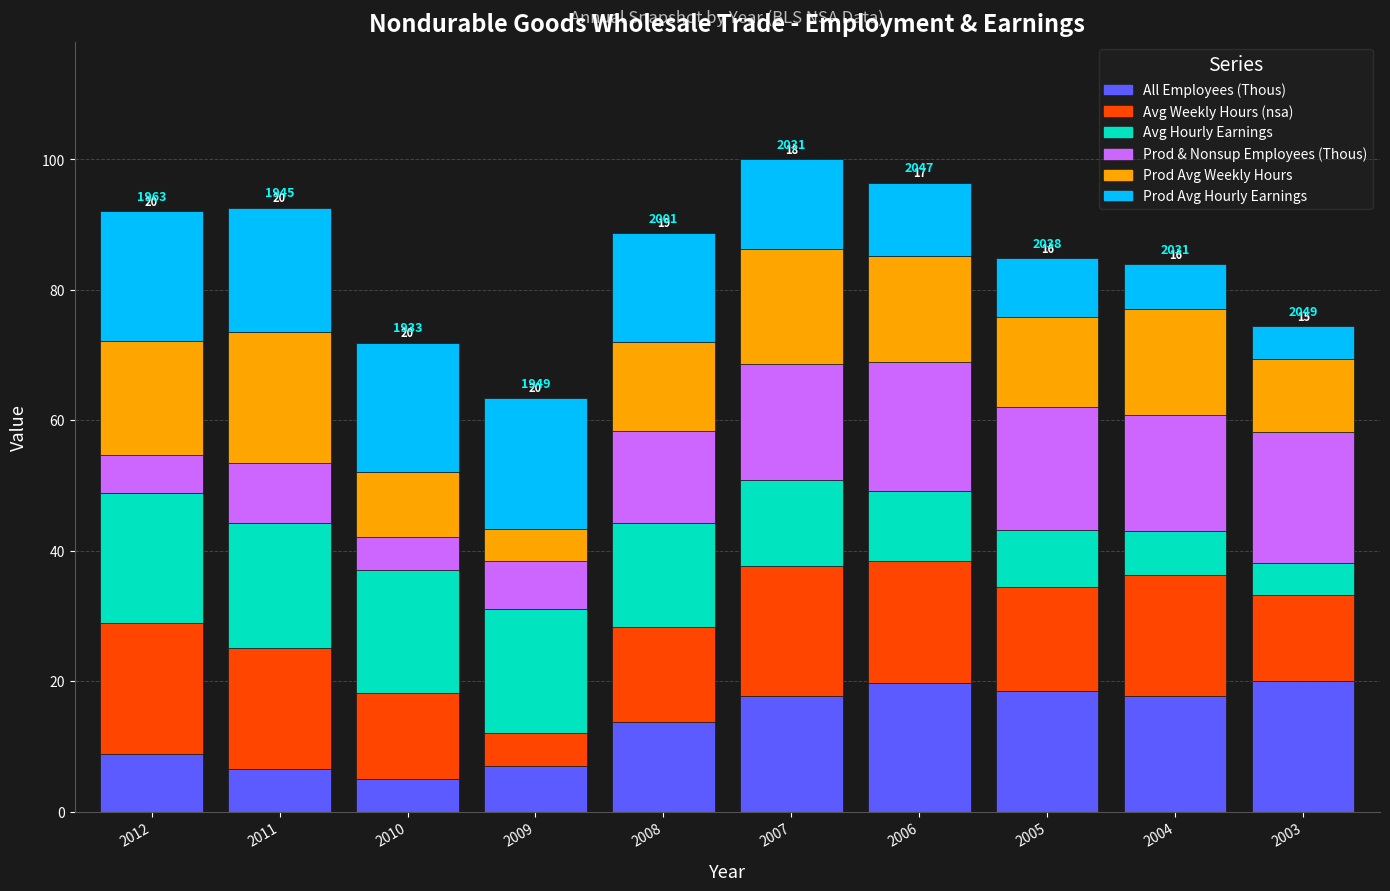

Where is All Employees (Thous) nearest to the value 12?

2008